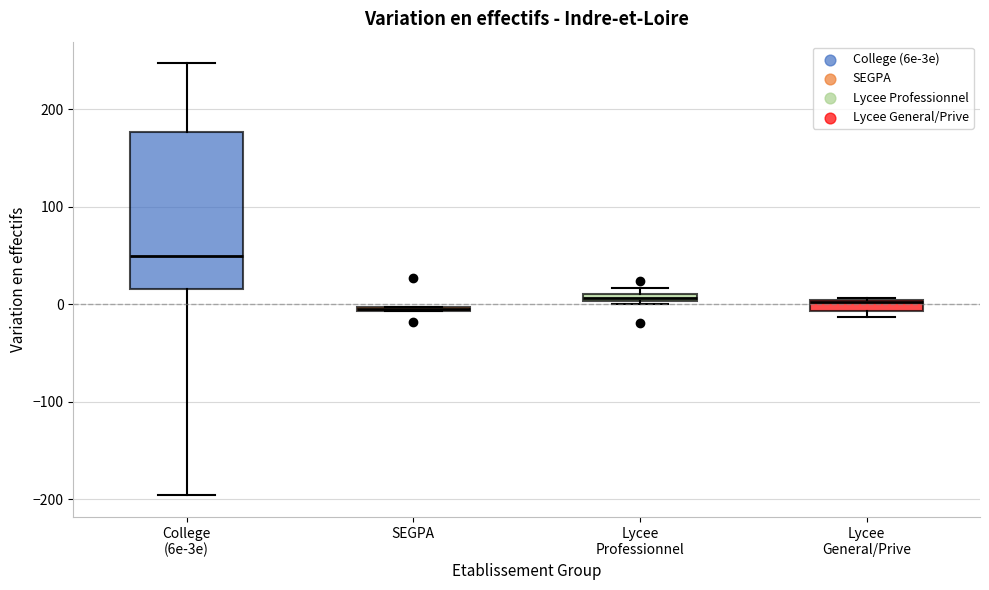

Which box has the highest median line?

College (6e-3e)